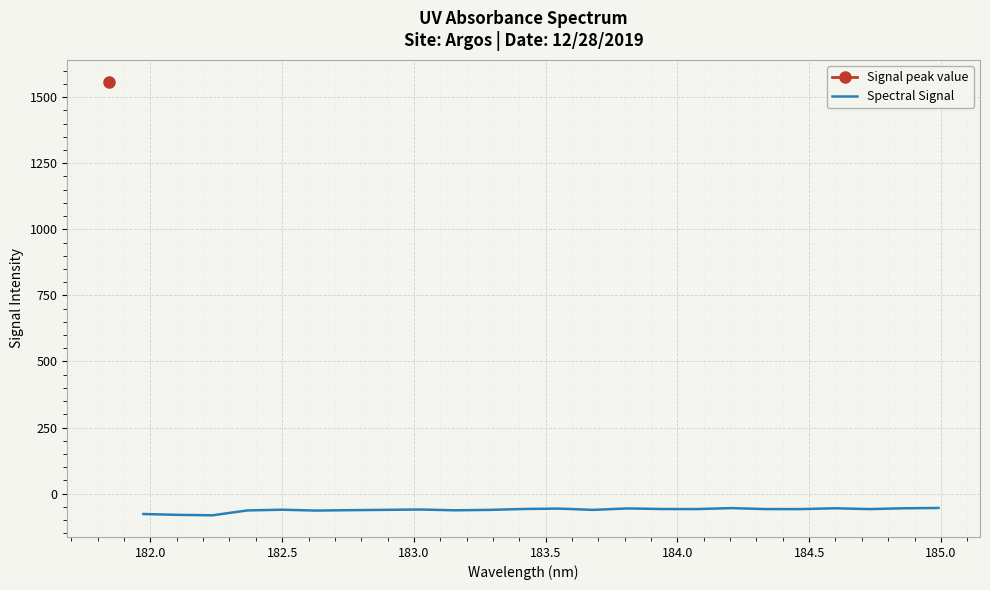

Is it true that the value at 184.5 is -110.4?

False